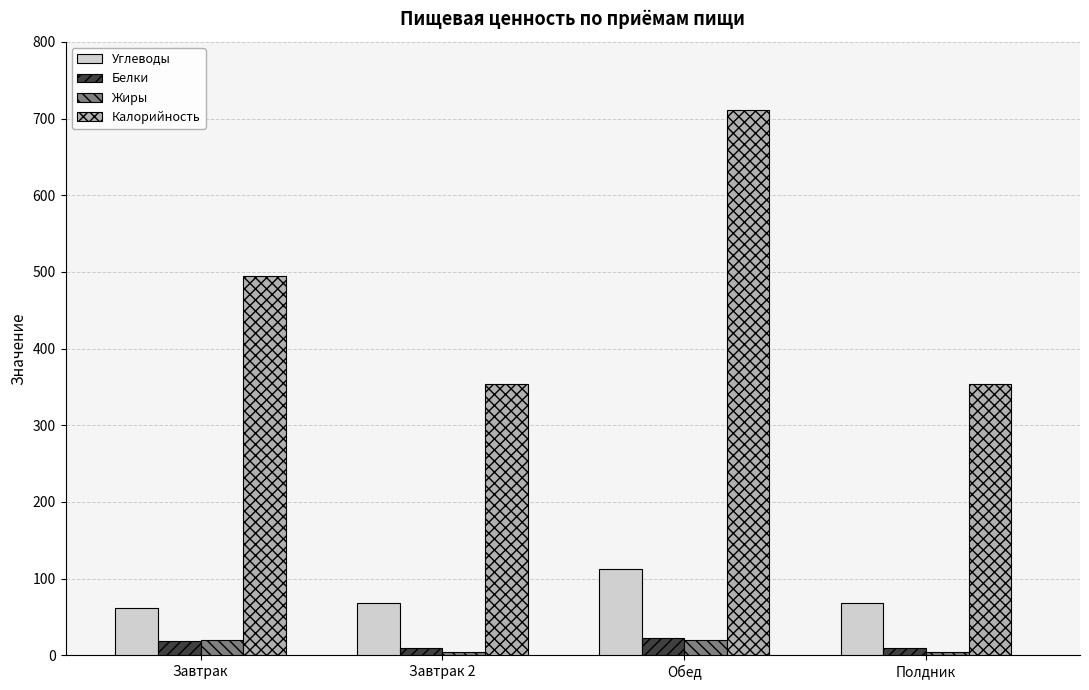

What is the label of the 3rd bar from the left?

Обед